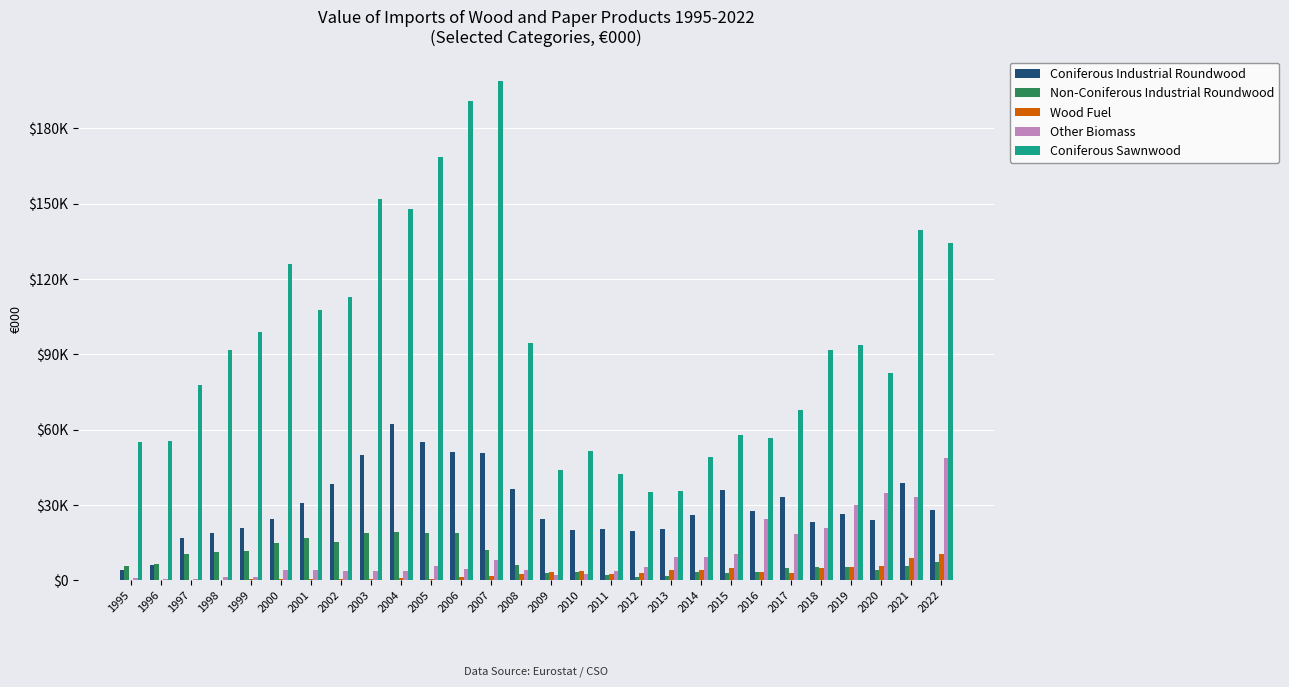

Are the bars horizontal?

No